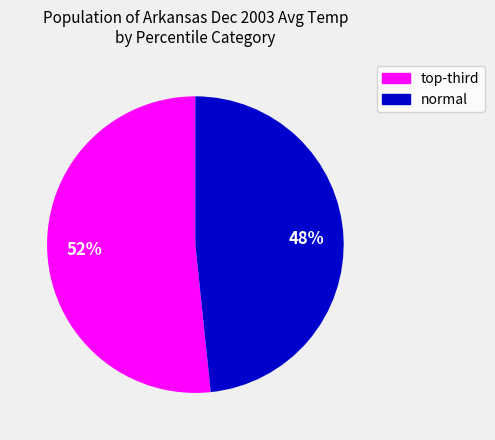

True or false: normal accounts for 37% of the total.

False